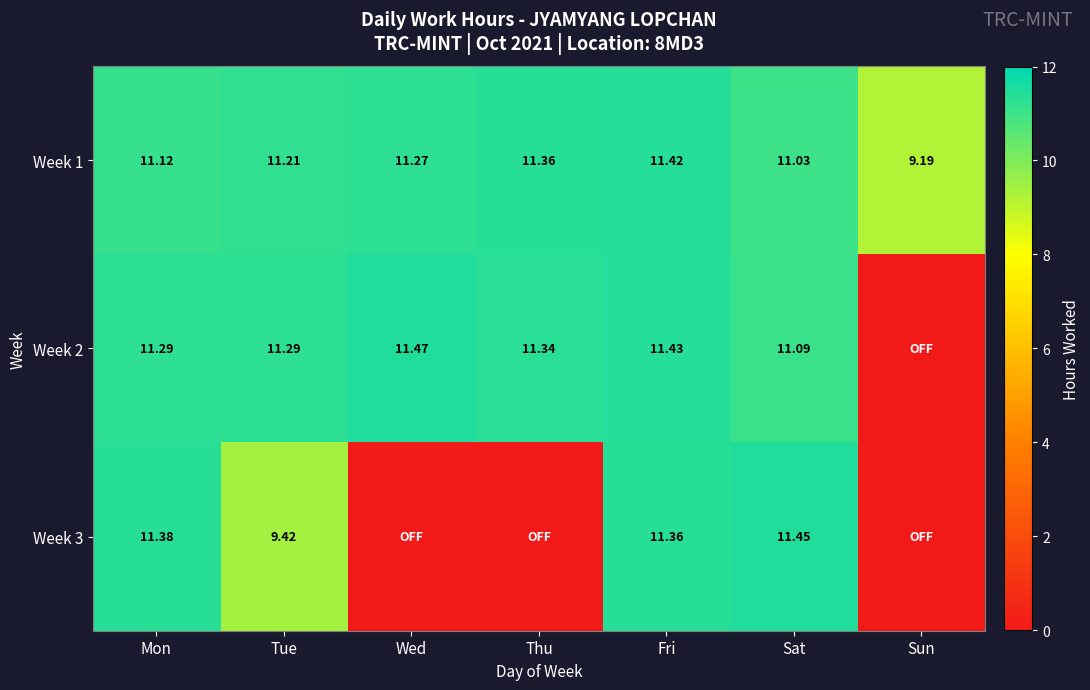

How many values in the Week 1 series exceed 11?

6